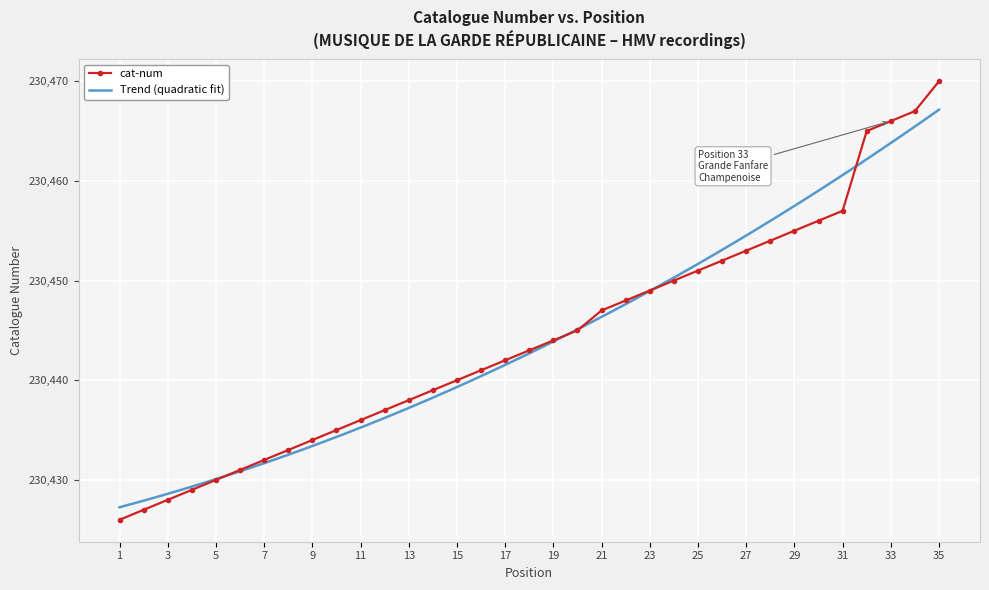

The value at 21 is 230447. True or false?

True